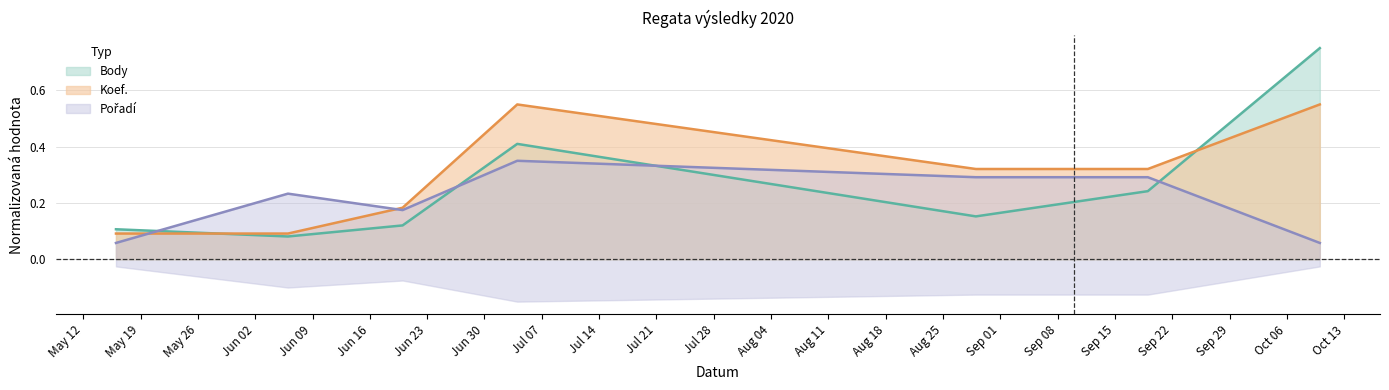

What is the average value of the Body series?

0.3